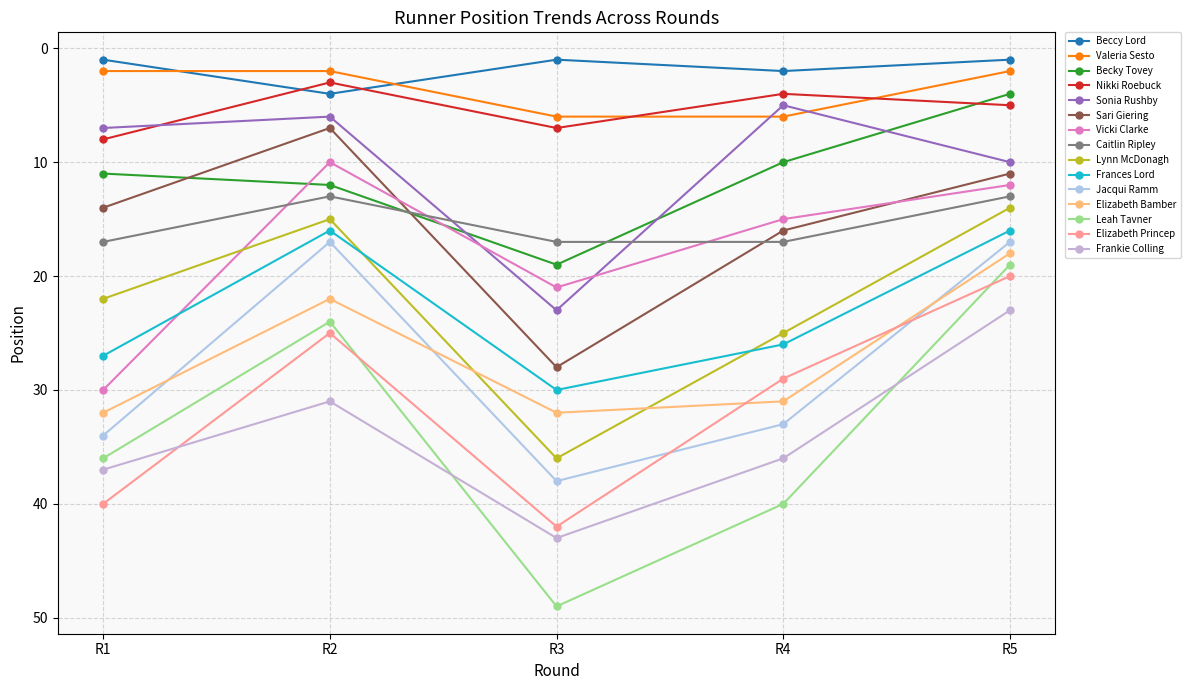

At which category is the sum across all series the highest?

R3